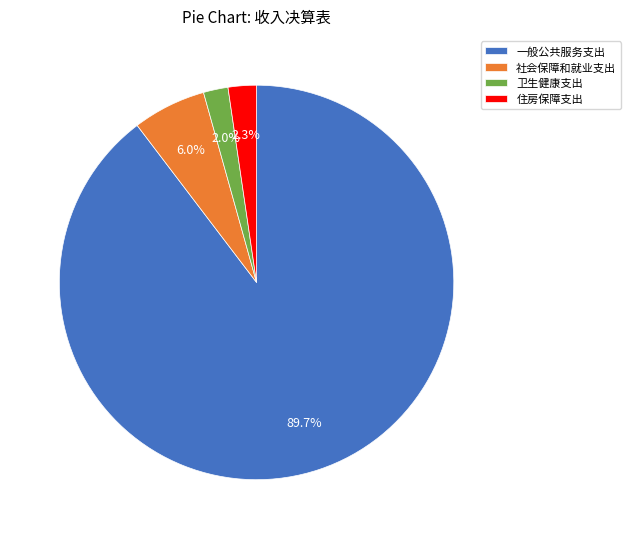

What portion of the pie excludes 卫生健康支出?

98.0%